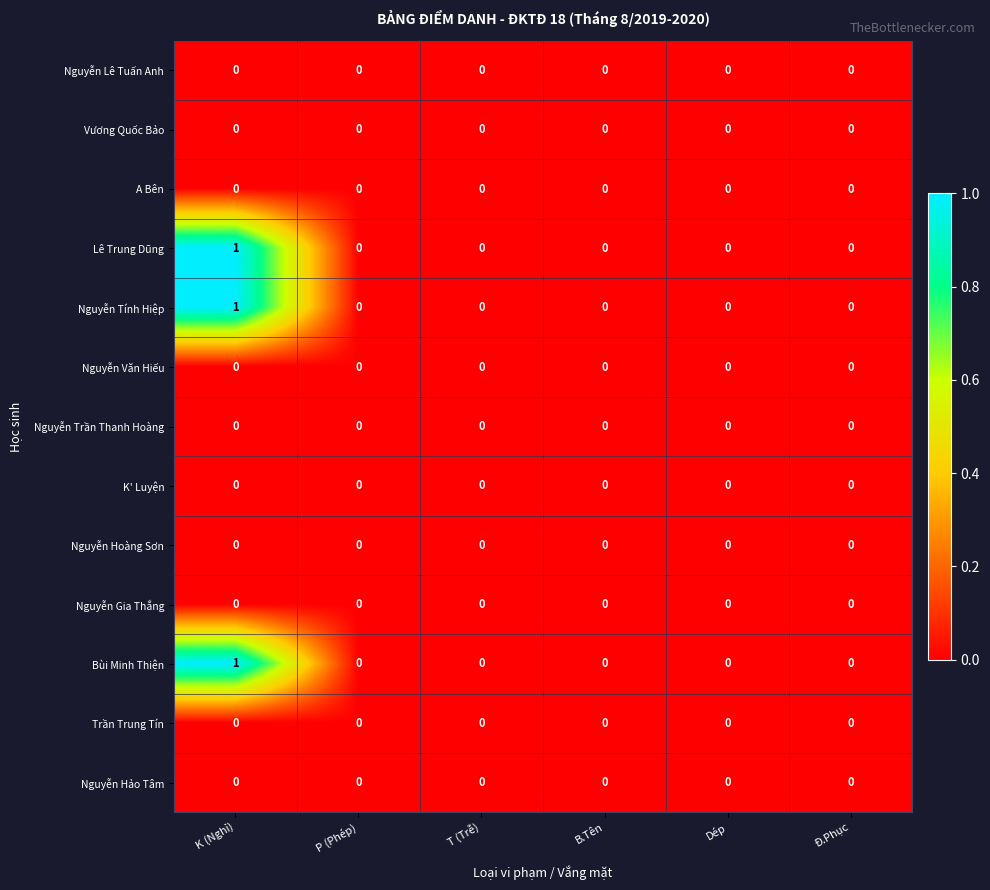

Which category has the highest value across all series?

K (Nghỉ)